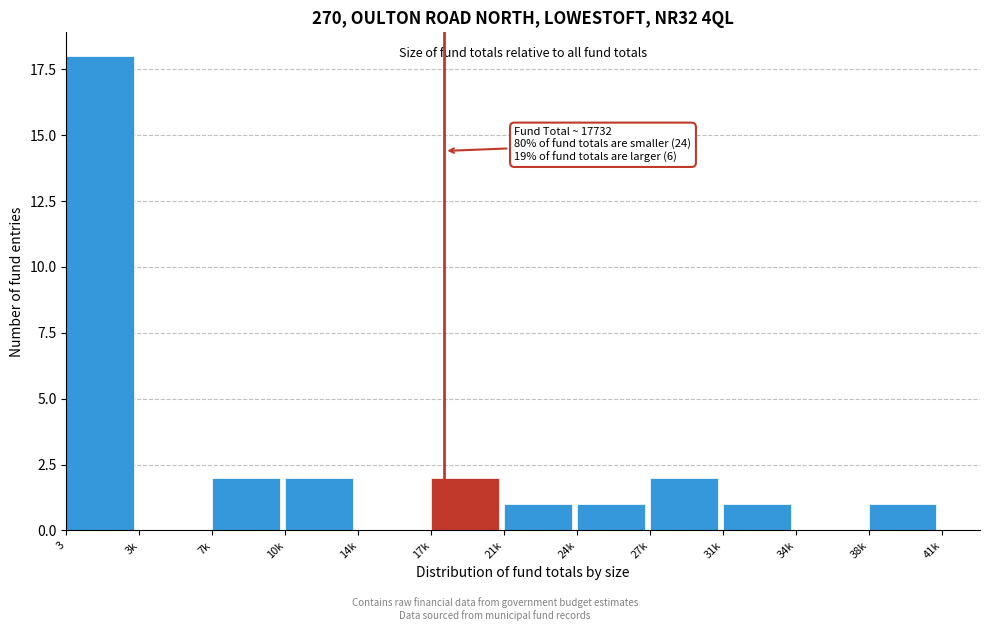

Reading left to right, what are all the values shown in this chart?

3=18	3k=0	7k=2	10k=2	14k=0	17k=2	21k=1	24k=1	27k=2	31k=1	34k=0	38k=1